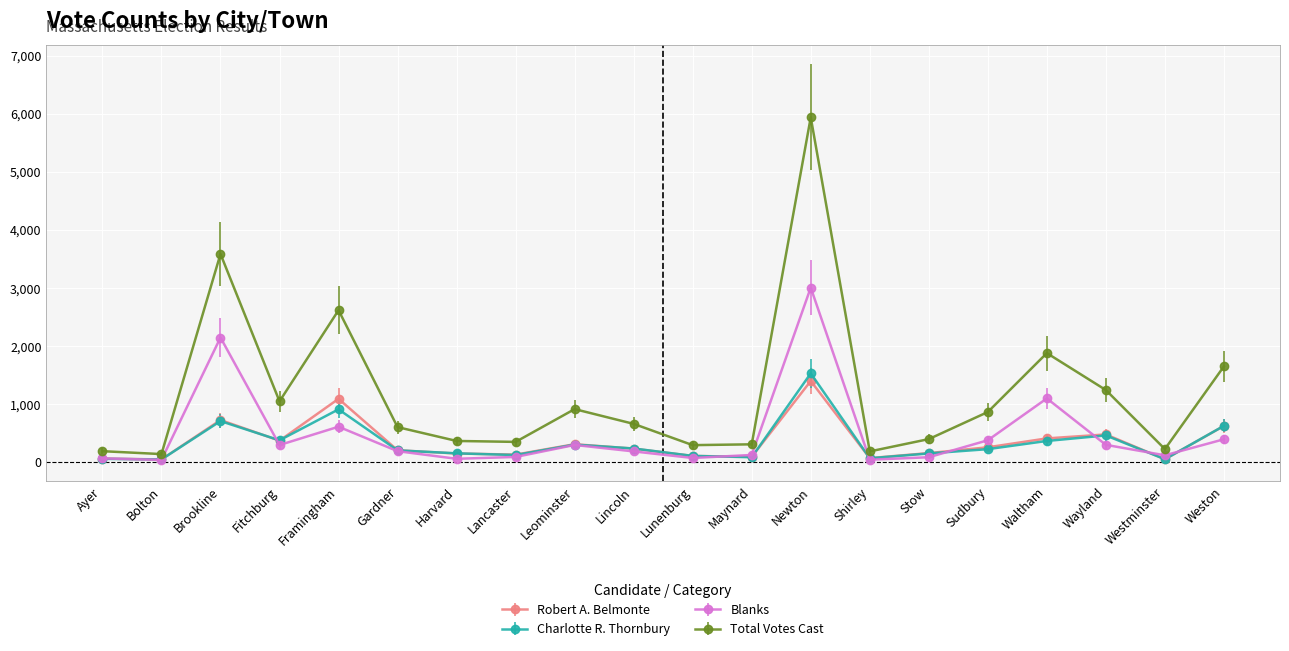

Reading right to left, extract all data points from this chart.

Robert A. Belmonte: 627	53	480	412	259	159	73	1400	95	110	236	312	133	152	208	1093	373	728	50	64
Charlotte R. Thornbury: 628	54	463	368	227	153	70	1531	88	111	238	305	126	155	206	912	379	710	50	60
Blanks: 397	121	301	1100	380	88	45	3007	127	75	188	299	93	61	192	613	298	2148	42	68
Total Votes Cast: 1652	228	1244	1880	866	400	188	5938	310	296	662	916	352	368	606	2618	1050	3586	142	192